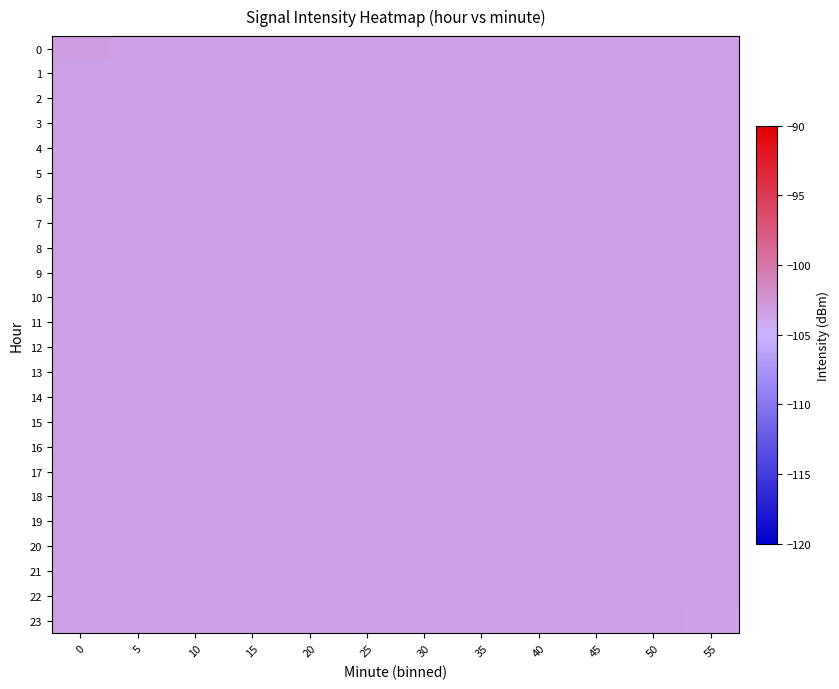

Reading right to left, what are all the values shown in this chart?

0: 55=-103.4	50=-103.4	45=-103.4	40=-103.4	35=-103.4	30=-103.4	25=-103.4	20=-103.4	15=-103.4	10=-103.4	5=-103.4	0=-103.2
1: 55=-103.4	50=-103.4	45=-103.4	40=-103.4	35=-103.4	30=-103.4	25=-103.4	20=-103.4	15=-103.4	10=-103.4	5=-103.4	0=-103.4
2: 55=-103.4	50=-103.4	45=-103.4	40=-103.4	35=-103.4	30=-103.4	25=-103.4	20=-103.4	15=-103.4	10=-103.4	5=-103.4	0=-103.4
3: 55=-103.4	50=-103.4	45=-103.4	40=-103.4	35=-103.4	30=-103.4	25=-103.4	20=-103.4	15=-103.4	10=-103.4	5=-103.4	0=-103.4
4: 55=-103.4	50=-103.4	45=-103.4	40=-103.4	35=-103.4	30=-103.4	25=-103.4	20=-103.4	15=-103.4	10=-103.4	5=-103.4	0=-103.4
5: 55=-103.4	50=-103.4	45=-103.4	40=-103.4	35=-103.4	30=-103.4	25=-103.4	20=-103.4	15=-103.4	10=-103.4	5=-103.4	0=-103.4
6: 55=-103.4	50=-103.4	45=-103.4	40=-103.4	35=-103.4	30=-103.4	25=-103.4	20=-103.4	15=-103.4	10=-103.4	5=-103.4	0=-103.4
7: 55=-103.4	50=-103.4	45=-103.4	40=-103.4	35=-103.4	30=-103.4	25=-103.4	20=-103.4	15=-103.4	10=-103.4	5=-103.4	0=-103.4
8: 55=-103.4	50=-103.4	45=-103.4	40=-103.4	35=-103.4	30=-103.4	25=-103.4	20=-103.4	15=-103.4	10=-103.4	5=-103.4	0=-103.4
9: 55=-103.4	50=-103.4	45=-103.4	40=-103.4	35=-103.4	30=-103.4	25=-103.4	20=-103.4	15=-103.4	10=-103.4	5=-103.4	0=-103.4
10: 55=-103.4	50=-103.4	45=-103.4	40=-103.4	35=-103.4	30=-103.4	25=-103.4	20=-103.4	15=-103.4	10=-103.4	5=-103.4	0=-103.4
11: 55=-103.4	50=-103.4	45=-103.4	40=-103.4	35=-103.4	30=-103.4	25=-103.4	20=-103.4	15=-103.4	10=-103.4	5=-103.4	0=-103.4
12: 55=-103.4	50=-103.4	45=-103.4	40=-103.4	35=-103.4	30=-103.4	25=-103.4	20=-103.4	15=-103.4	10=-103.4	5=-103.4	0=-103.4
13: 55=-103.4	50=-103.4	45=-103.4	40=-103.4	35=-103.4	30=-103.4	25=-103.4	20=-103.4	15=-103.4	10=-103.4	5=-103.4	0=-103.4
14: 55=-103.4	50=-103.4	45=-103.4	40=-103.4	35=-103.4	30=-103.4	25=-103.4	20=-103.4	15=-103.4	10=-103.4	5=-103.4	0=-103.4
15: 55=-103.4	50=-103.4	45=-103.4	40=-103.4	35=-103.4	30=-103.4	25=-103.4	20=-103.4	15=-103.4	10=-103.4	5=-103.4	0=-103.4
16: 55=-103.4	50=-103.4	45=-103.4	40=-103.4	35=-103.4	30=-103.4	25=-103.4	20=-103.4	15=-103.4	10=-103.4	5=-103.4	0=-103.4
17: 55=-103.4	50=-103.4	45=-103.4	40=-103.4	35=-103.4	30=-103.4	25=-103.4	20=-103.4	15=-103.4	10=-103.4	5=-103.4	0=-103.4
18: 55=-103.4	50=-103.4	45=-103.4	40=-103.4	35=-103.4	30=-103.4	25=-103.4	20=-103.4	15=-103.4	10=-103.4	5=-103.4	0=-103.4
19: 55=-103.4	50=-103.4	45=-103.4	40=-103.4	35=-103.4	30=-103.4	25=-103.4	20=-103.4	15=-103.4	10=-103.4	5=-103.4	0=-103.4
20: 55=-103.4	50=-103.4	45=-103.4	40=-103.4	35=-103.4	30=-103.4	25=-103.4	20=-103.4	15=-103.4	10=-103.4	5=-103.4	0=-103.4
21: 55=-103.4	50=-103.4	45=-103.4	40=-103.4	35=-103.4	30=-103.4	25=-103.4	20=-103.4	15=-103.4	10=-103.4	5=-103.4	0=-103.4
22: 55=-103.4	50=-103.4	45=-103.4	40=-103.4	35=-103.4	30=-103.4	25=-103.4	20=-103.4	15=-103.4	10=-103.4	5=-103.4	0=-103.4
23: 55=-103.6	50=-103.4	45=-103.4	40=-103.4	35=-103.4	30=-103.4	25=-103.4	20=-103.4	15=-103.4	10=-103.4	5=-103.4	0=-103.4